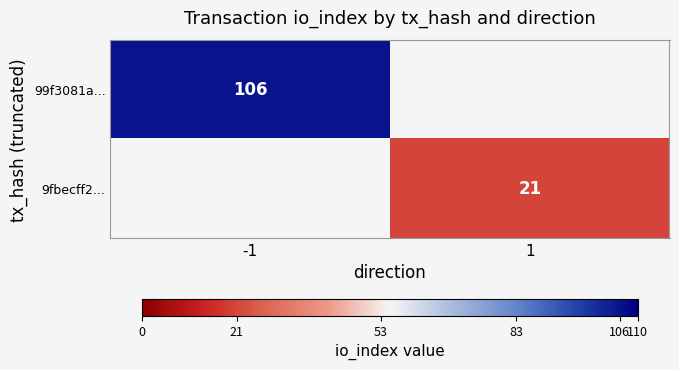

Is it true that 9fbecff2... equals 33 at 1?

False